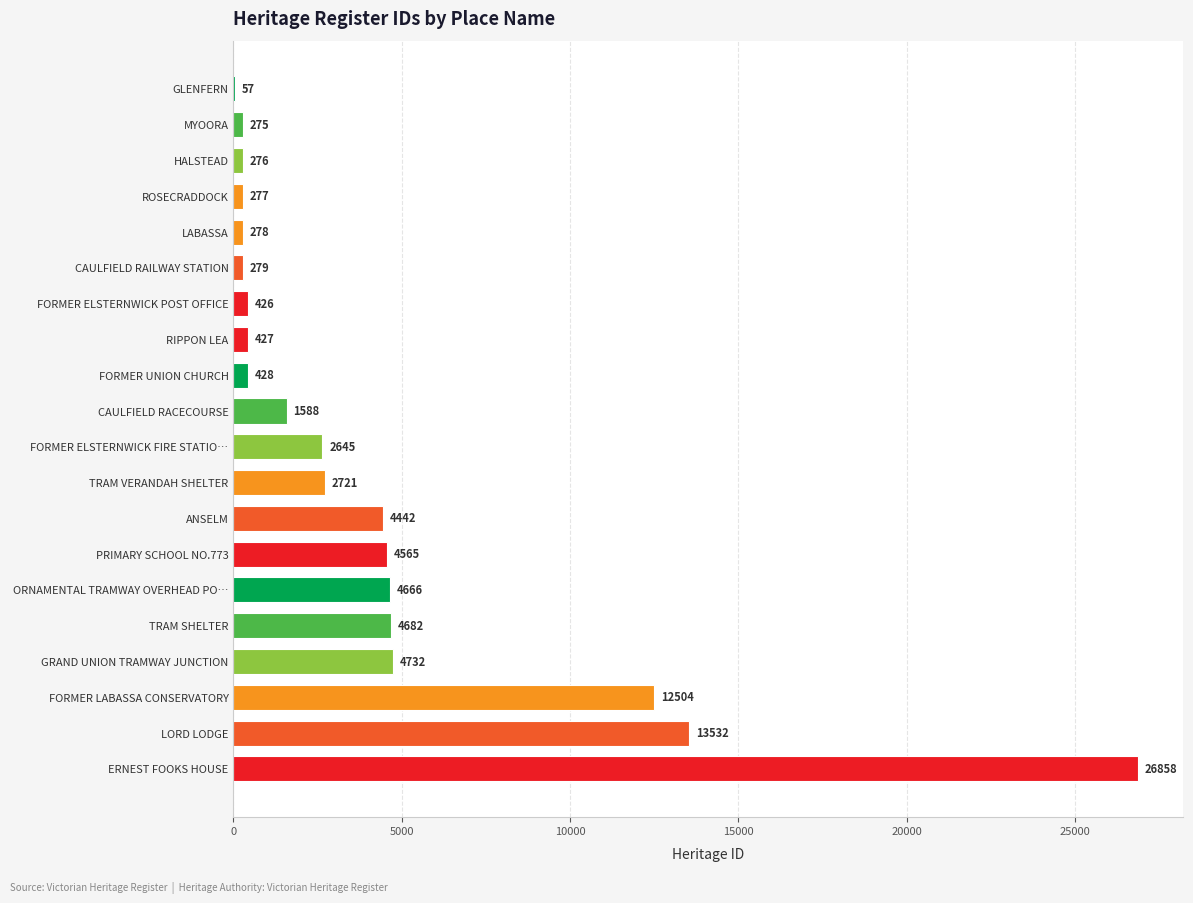

What is the maximum value shown in the chart?

26858